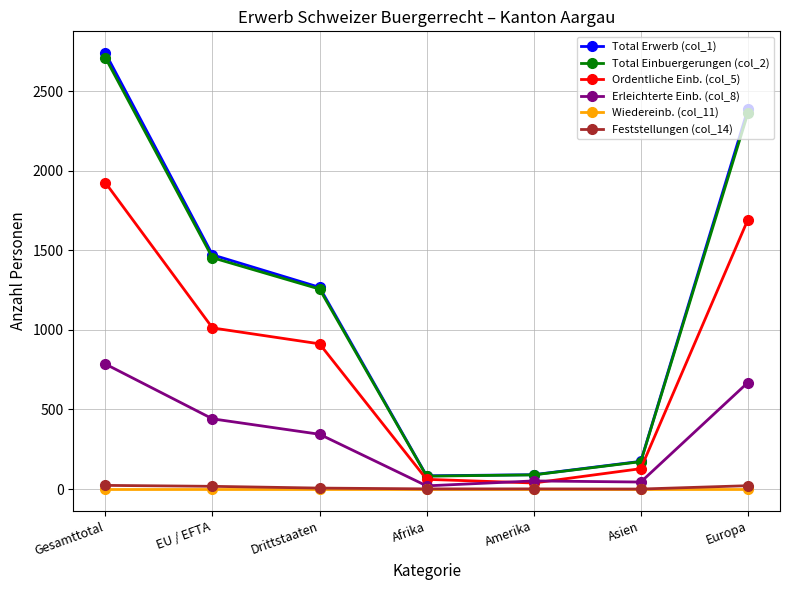

Is the value of Total Erwerb (col_1) at Gesamttotal greater than the value of Total Einbuergerungen (col_2) at Afrika?

Yes